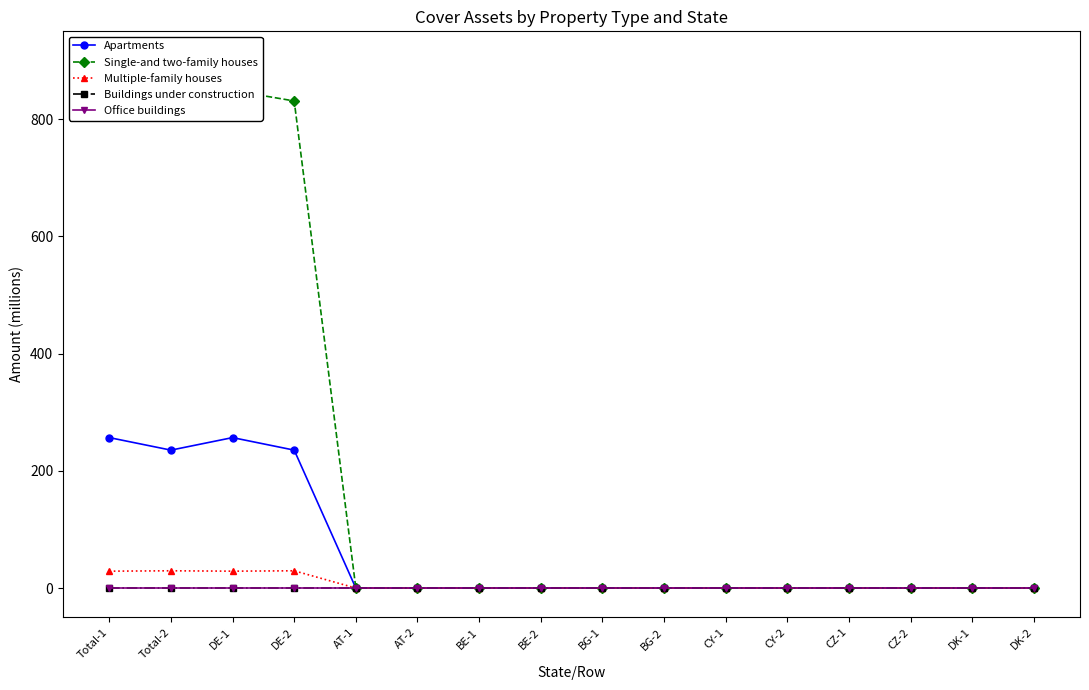

True or false: Single-and two-family houses and Apartments intersect in this chart.

False